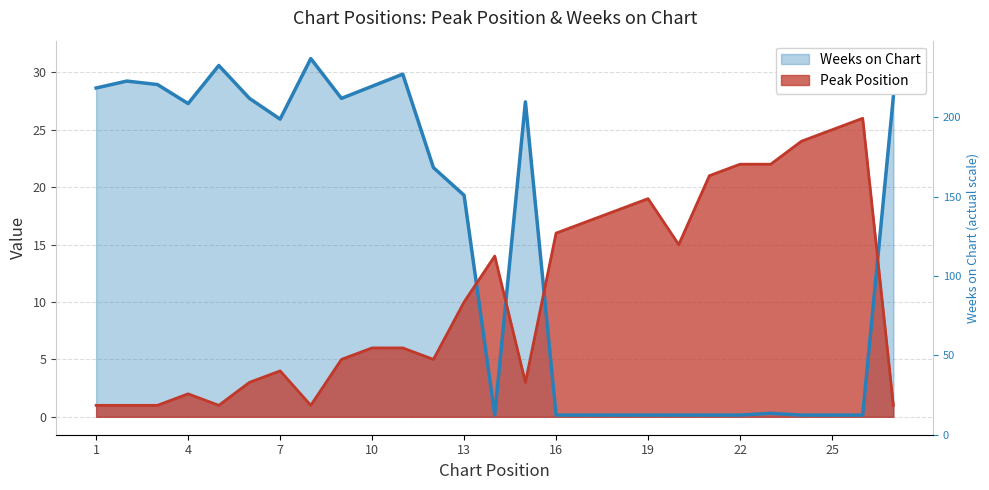

At 19, list the series in order from smallest to largest.

Weeks on Chart, Peak Position